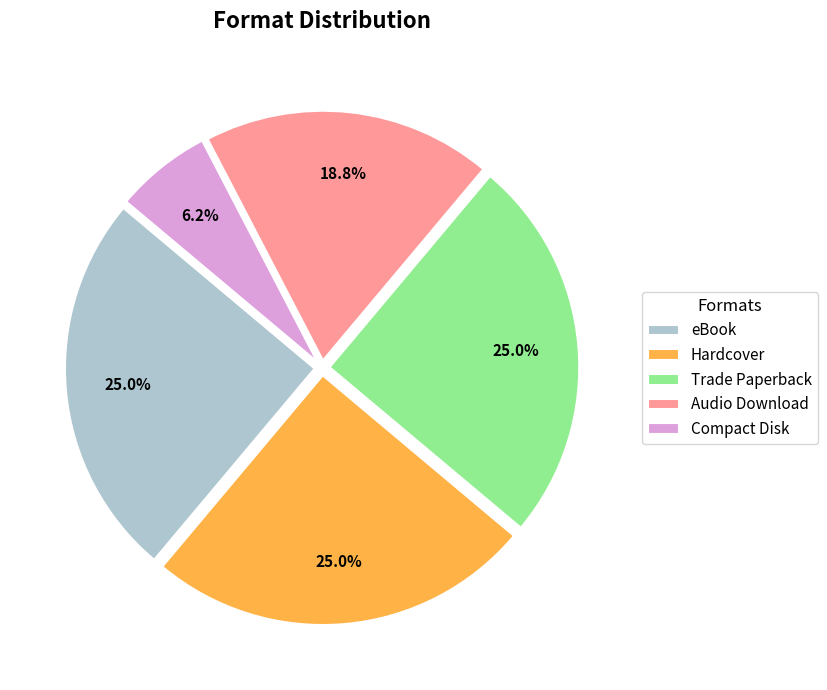

Which has a higher value, Audio Download or Trade Paperback?

Trade Paperback